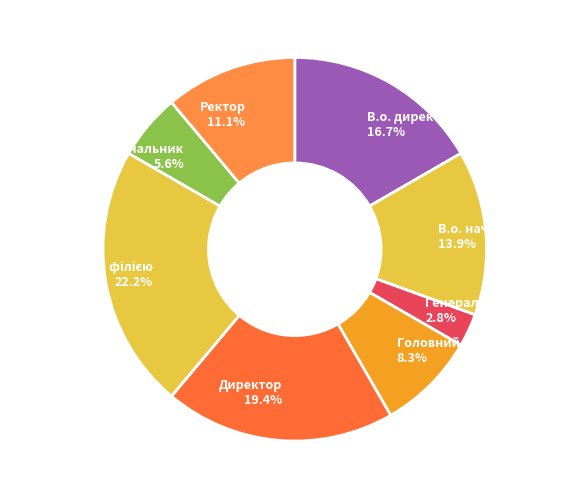

What is the smallest slice in the pie chart?

Генеральний директор